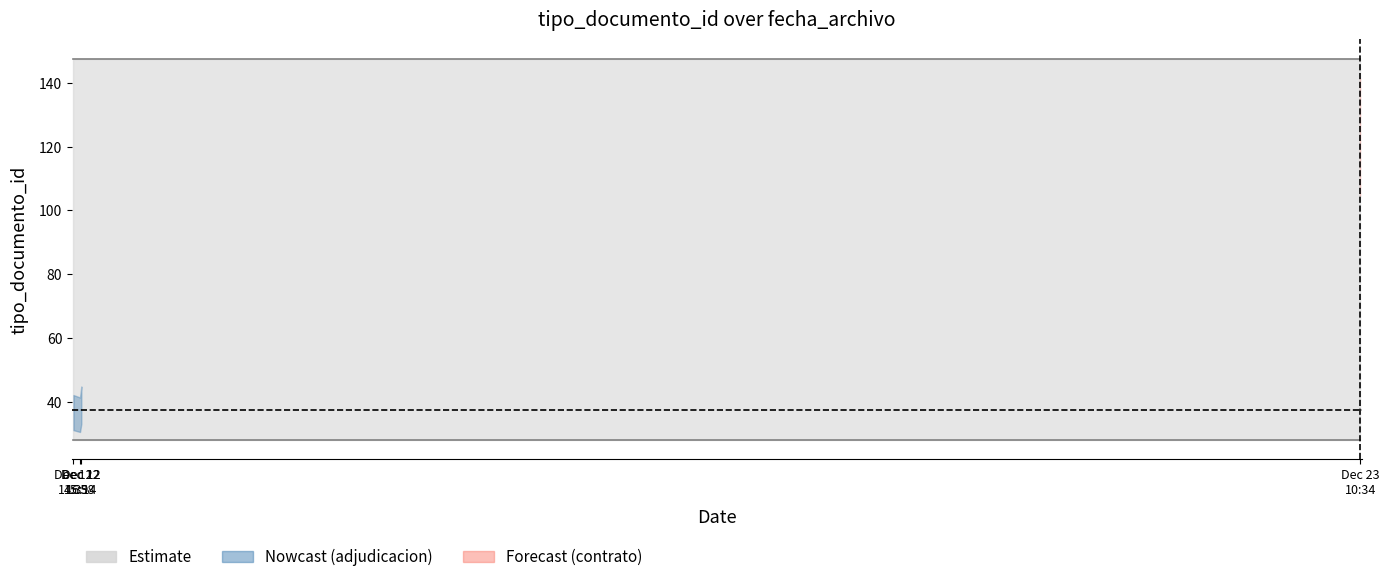

Reading right to left, transcribe all the data shown in this chart.

37	123	39	36	38	35